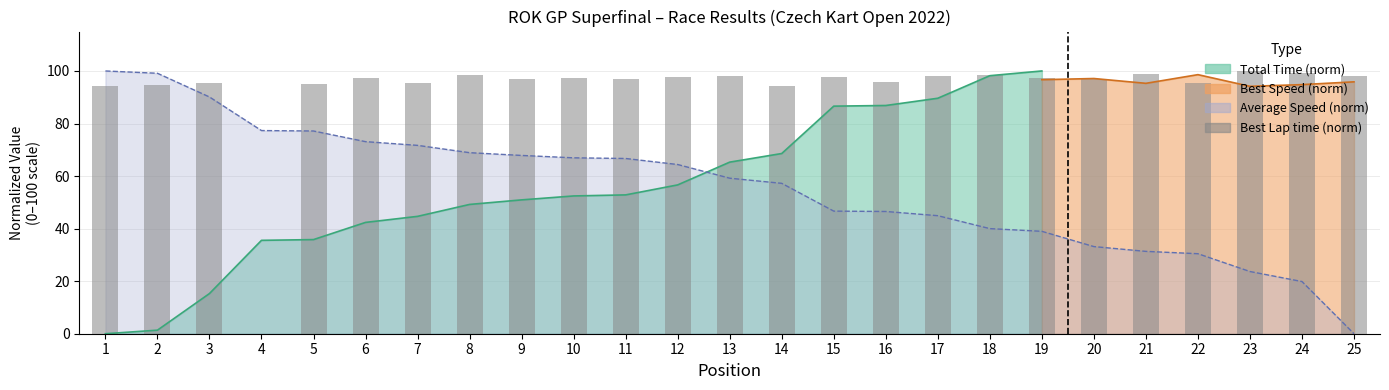

Approximately how many times larger is the value at 22 compared to 13?

1.0